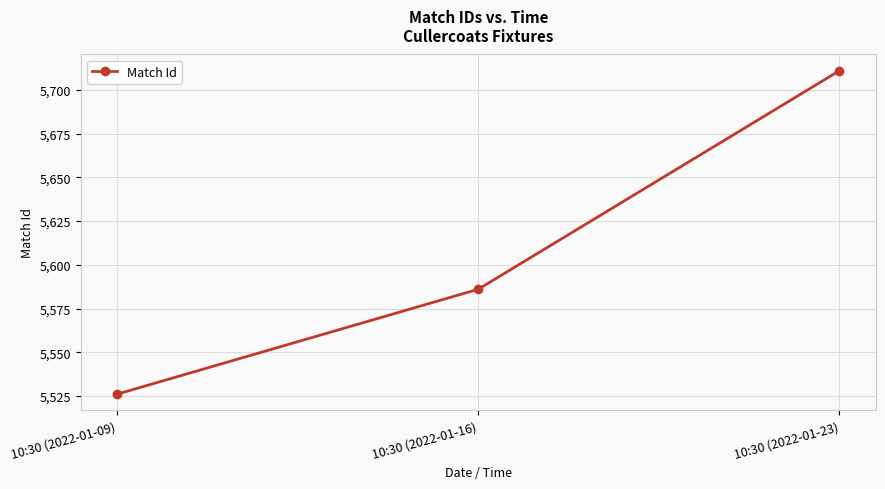

How many categories are shown in the chart?

3